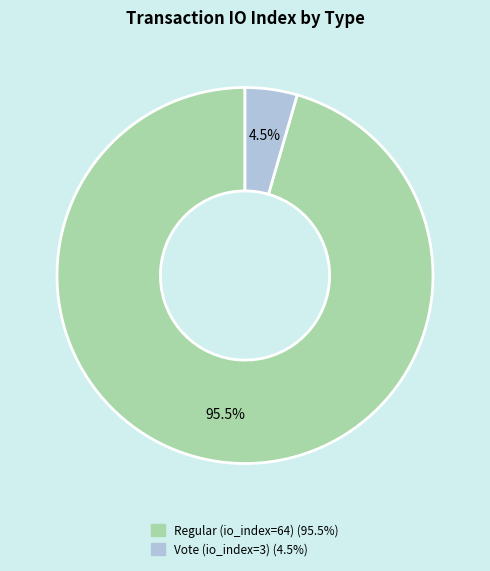

How many segments does this pie chart have?

2